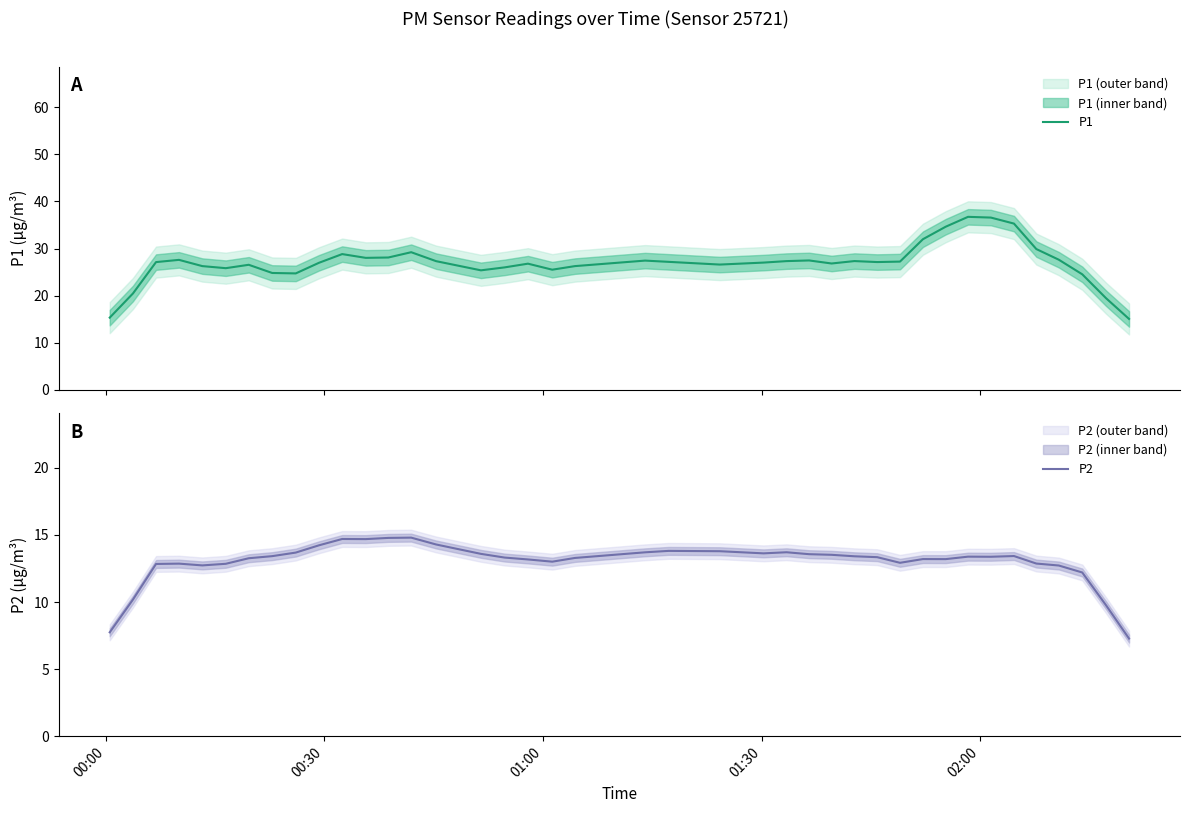

Count the number of categories in the chart.

40